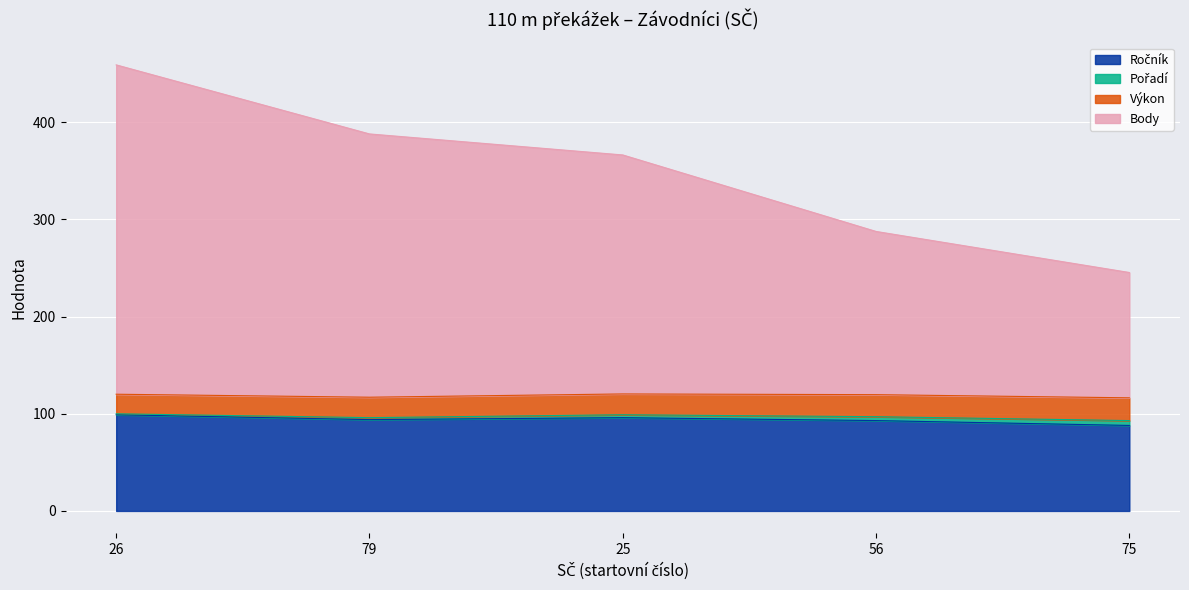

Does the chart display data point markers on the line(s)?

No